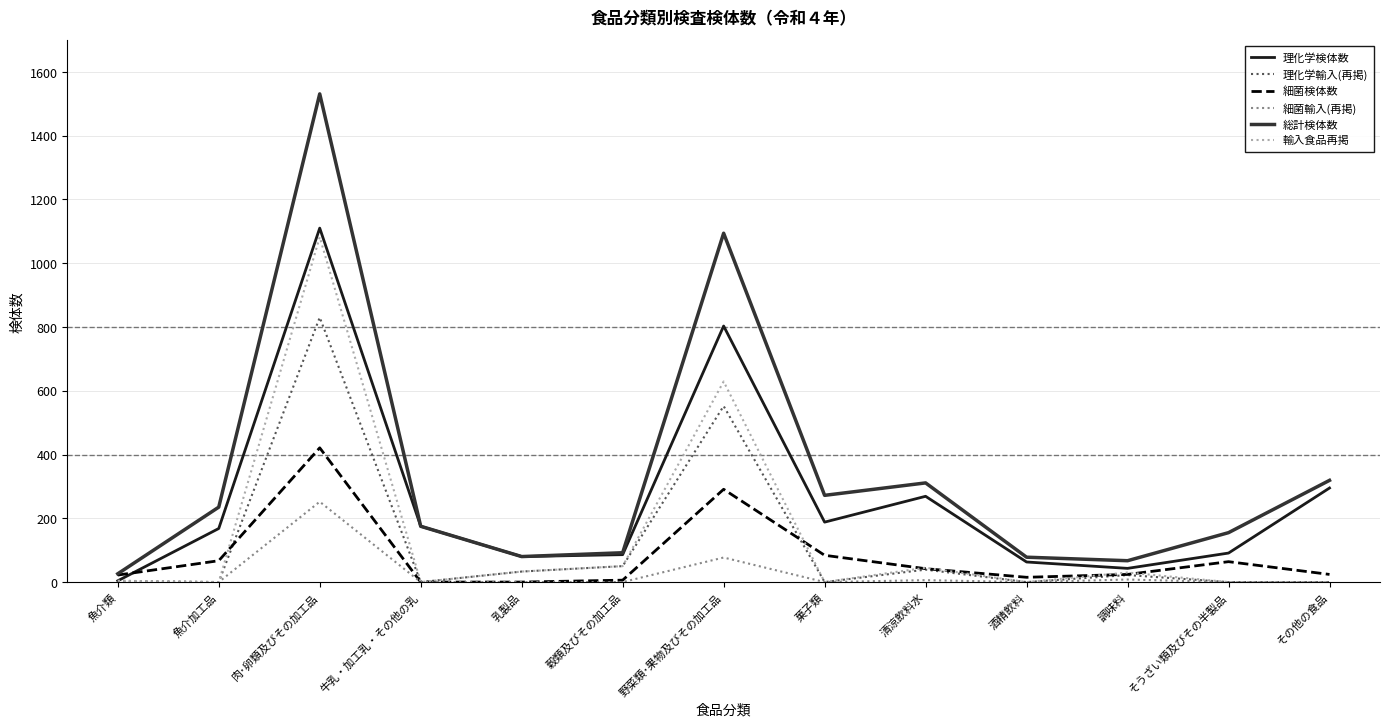

Does the chart have visible grid lines?

Yes